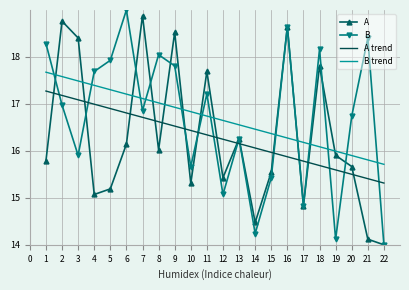

How many interior local valleys does the A series have?

6